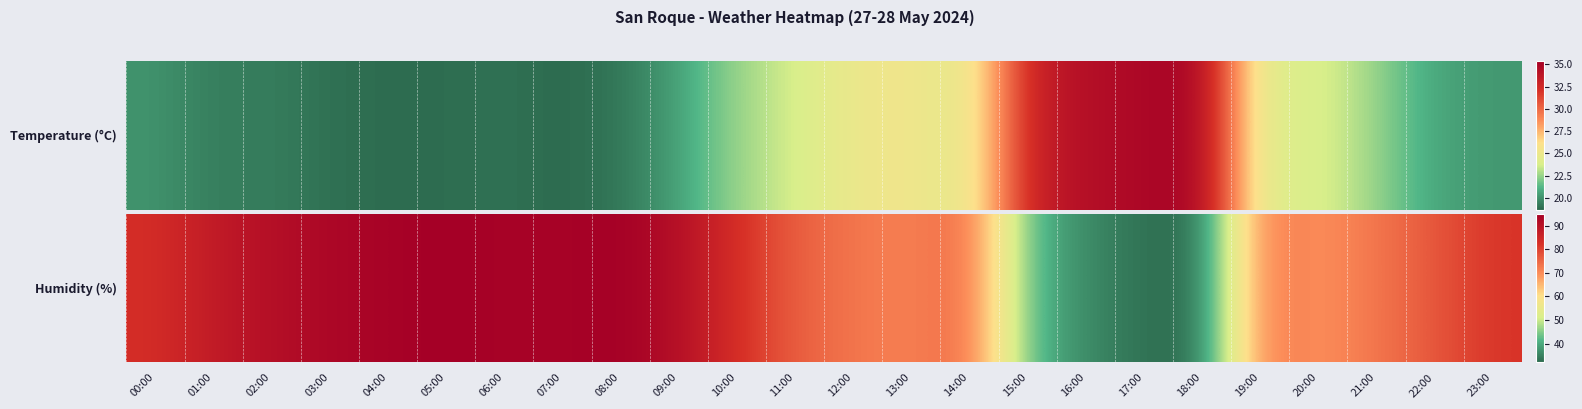

Reading left to right, extract all data points from this chart.

83	88	91	93	94	95	94	94	95	91	83	76	73	71	75	42	36	33	32	73	69	73	77	82